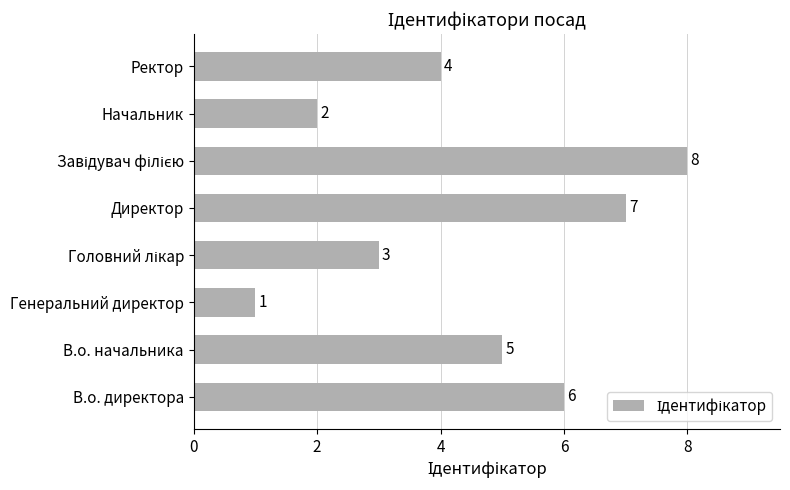

Between Директор and Начальник, which is larger?

Директор